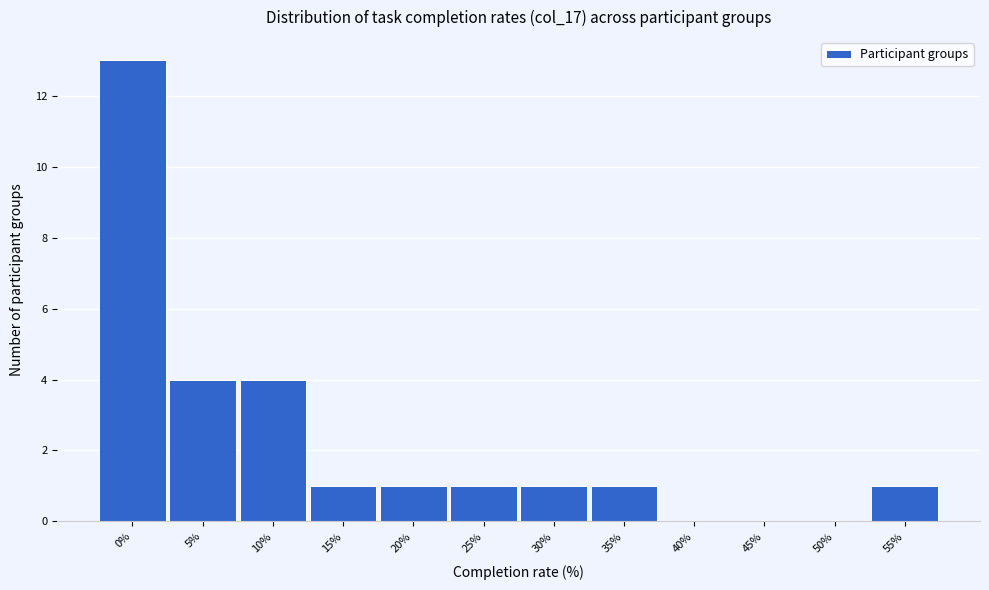

Reading left to right, what are all the values shown in this chart?

0%=13	5%=4	10%=4	15%=1	20%=1	25%=1	30%=1	35%=1	40%=0	45%=0	50%=0	55%=1